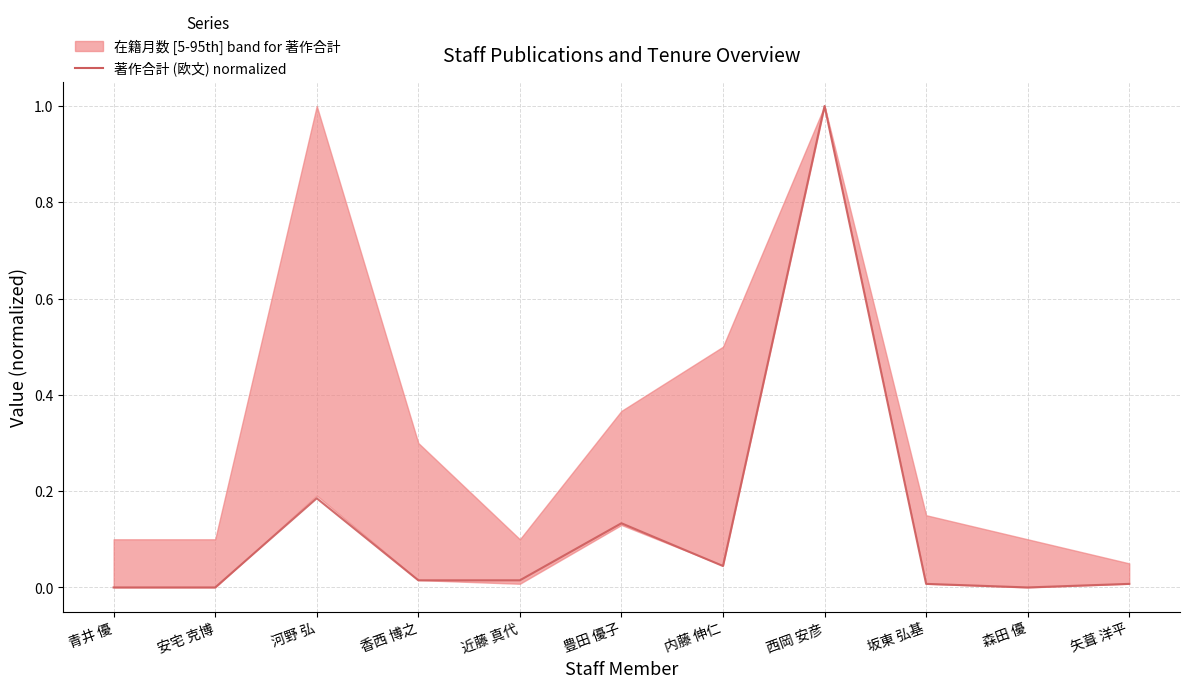

Is it true that the value at 青井 優 is 0.4?

False